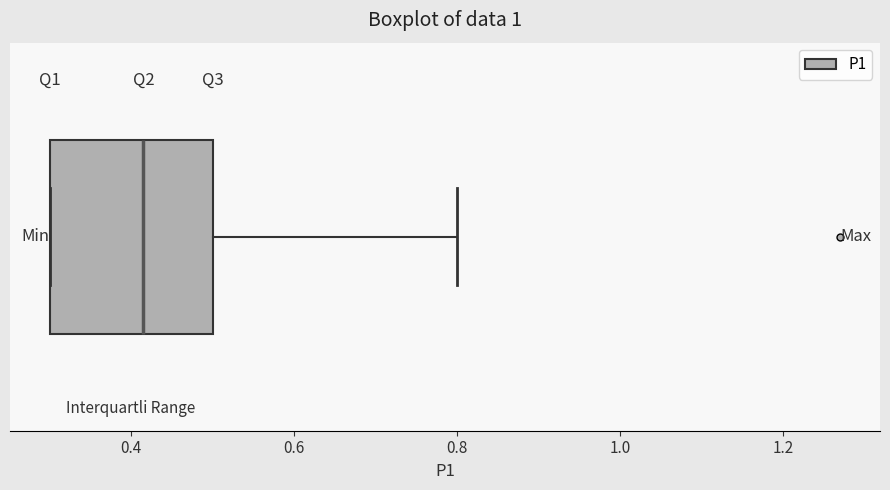

Transcribe this box plot: give where the median line is, the range the box spans, and where the two whiskers end, as read against the x-axis. The values are not printed on the chart, so give them approximately, as read against the axis.

median 0.42, box 0.30 to 0.50, whiskers 0.30 to 0.80